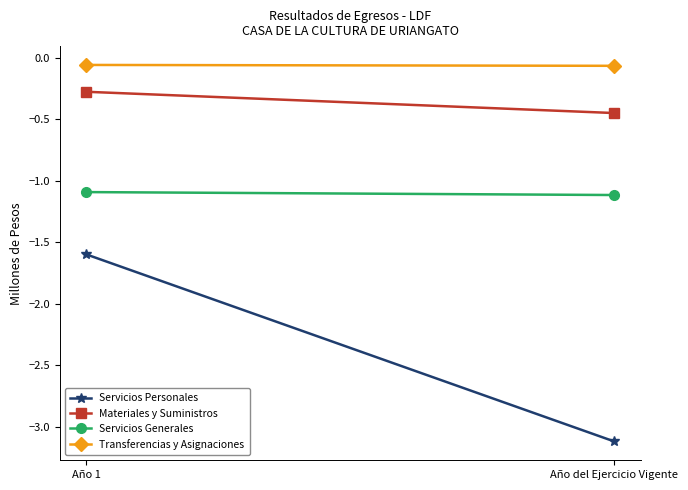

At which label is Materiales y Suministros closest to 0?

Año 1